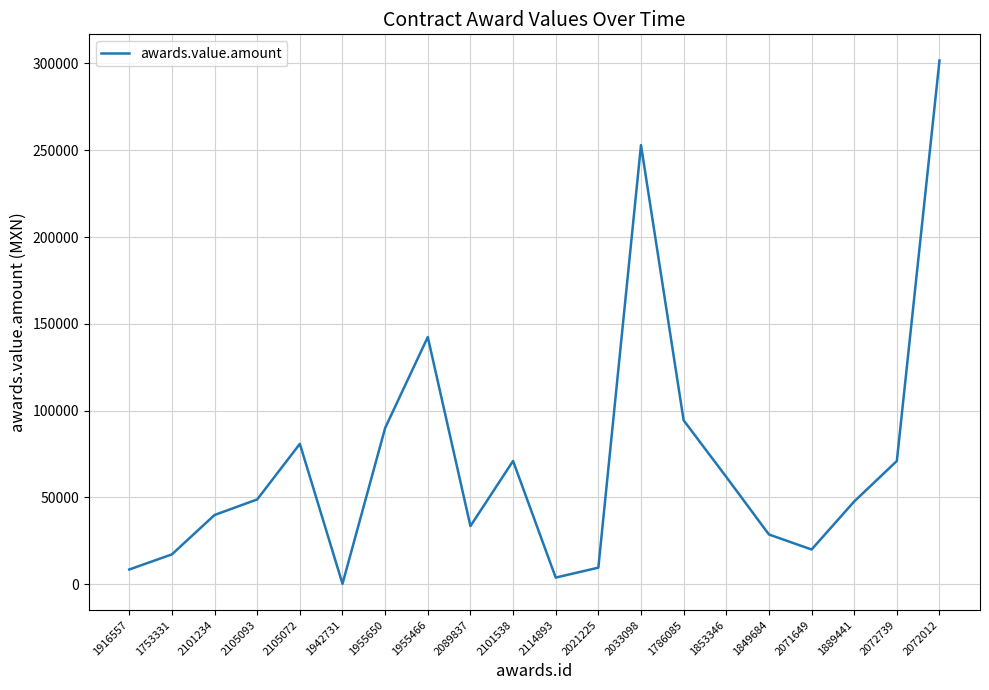

The value at 2114893 is 3784.0. True or false?

True